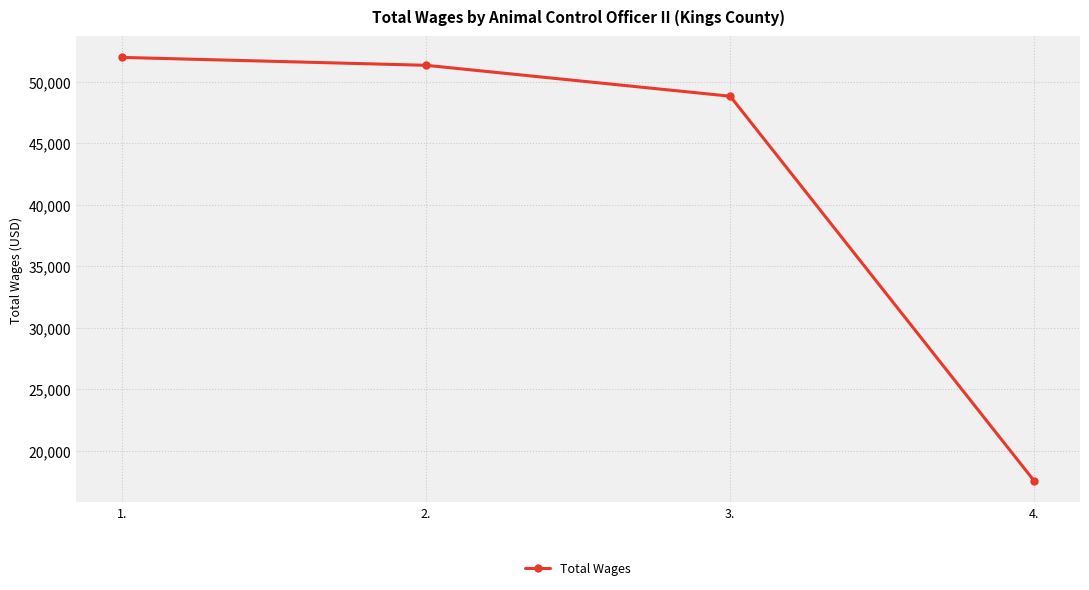

Does the chart display data point markers on the line(s)?

Yes